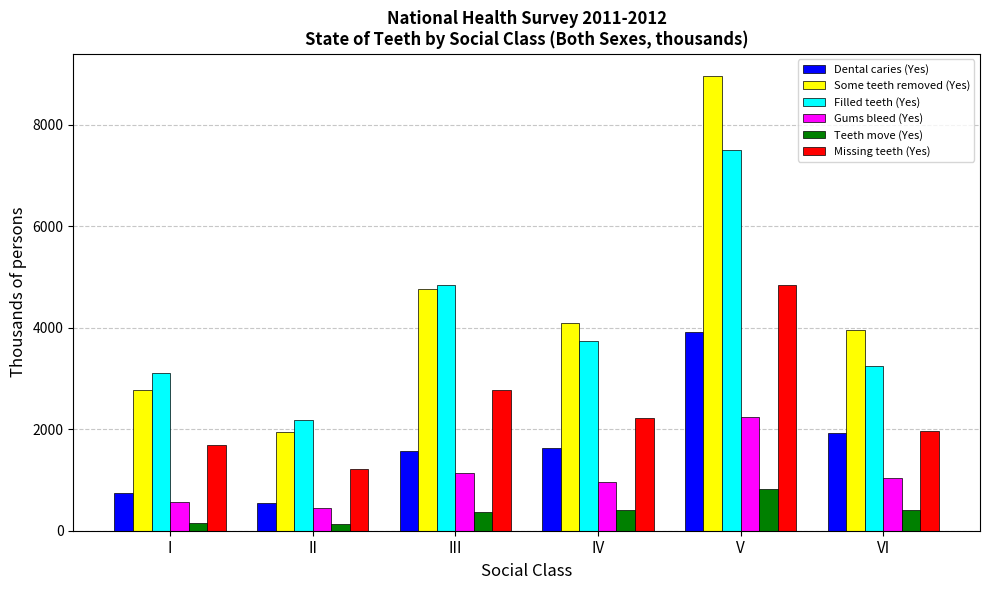

How many data points in Some teeth removed (Yes) are less than 4098?

3